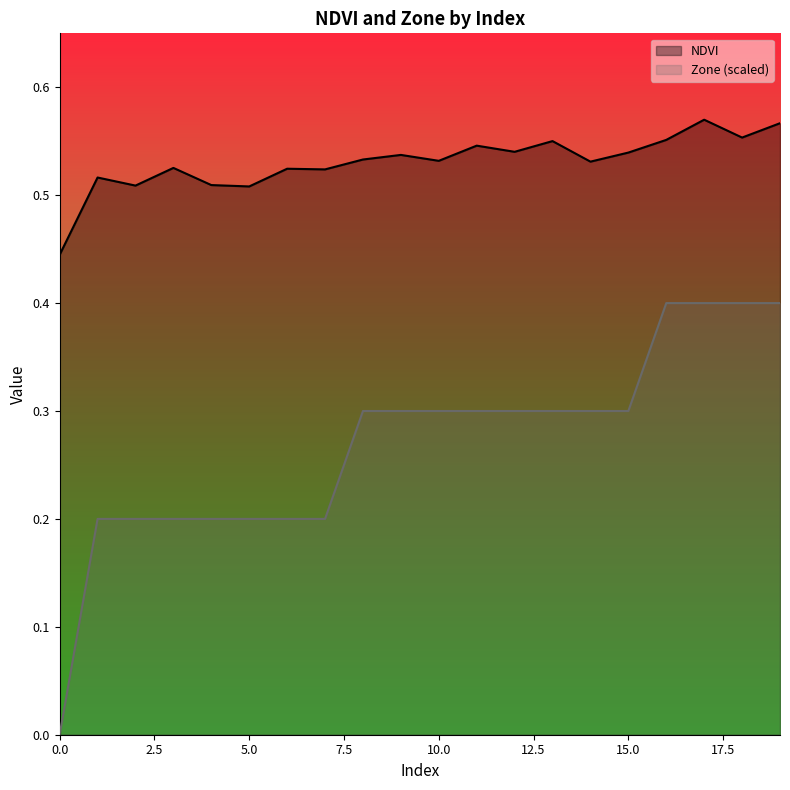

How many data points in Zone are above 0?

19